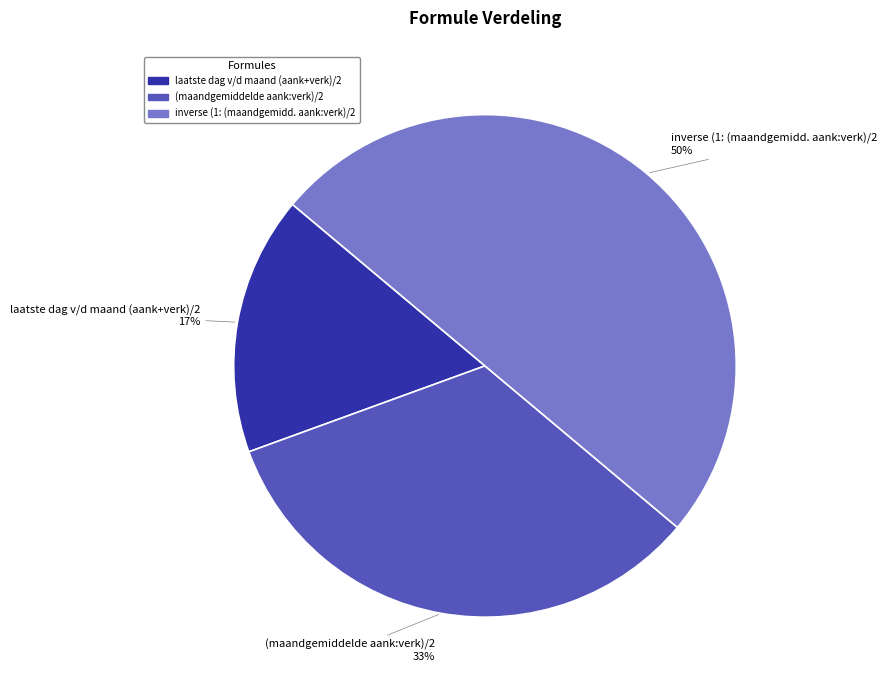

Rank the categories by value from lowest to highest.

laatste dag v/d maand (aank+verk)/2, (maandgemiddelde aank:verk)/2, inverse (1: (maandgemidd. aank:verk)/2